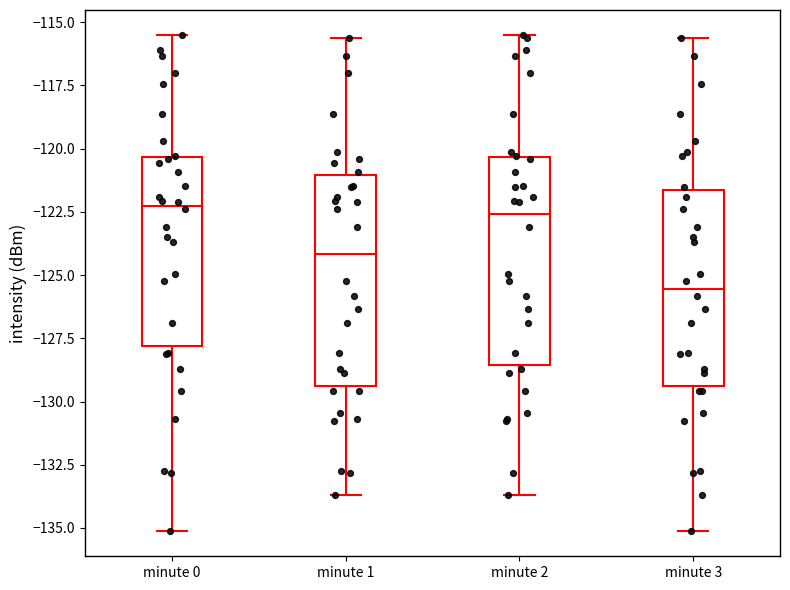

Where is the upper edge of the box for minute 1 on the y-axis? The values are not printed on the chart, so give them approximately, as read against the axis.

-121.0